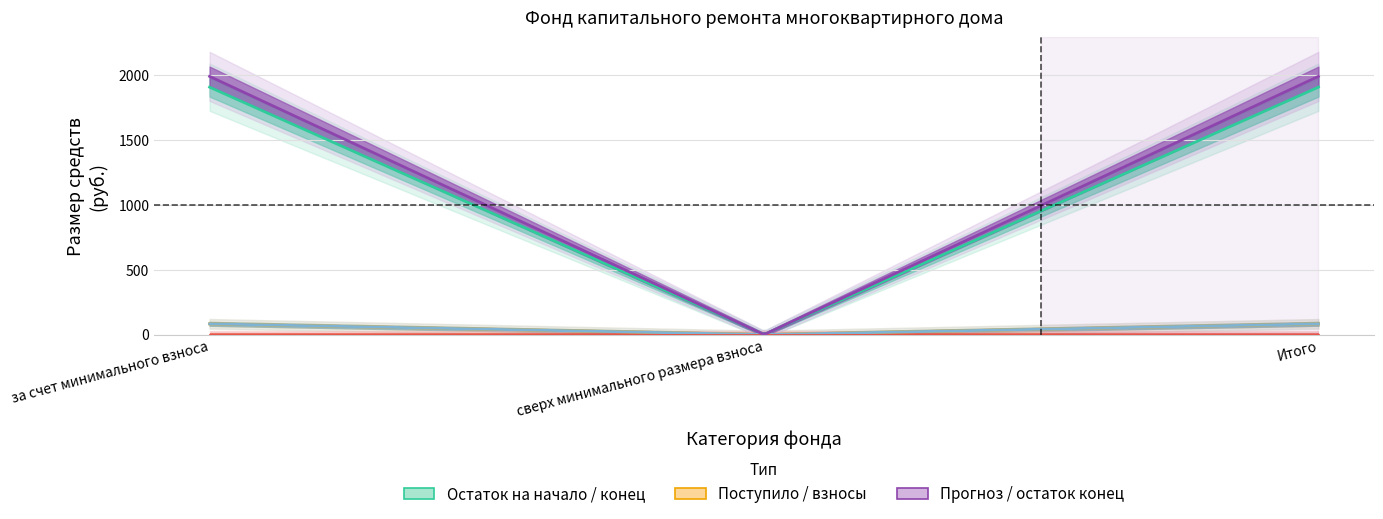

True or false: остаток_начало has a value of 0.0 at сверх минимального размера взноса.

True